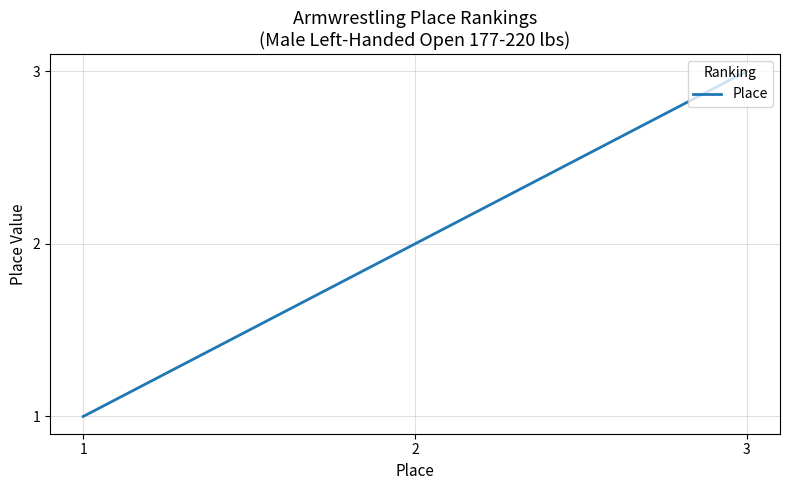

What is the sum of all values?

6